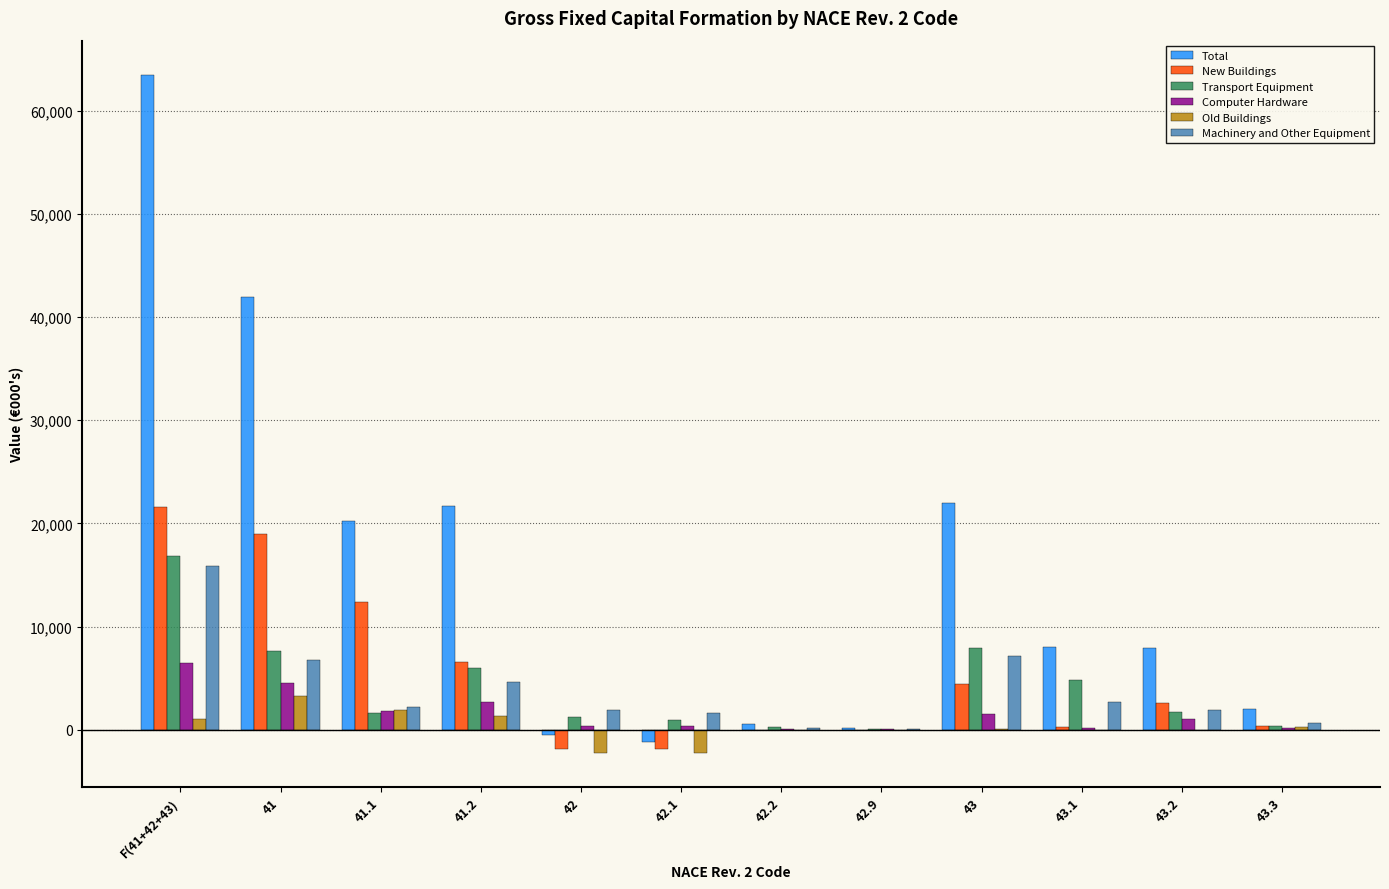

Where does the Transport Equipment series first go above 1755?

F(41+42+43)